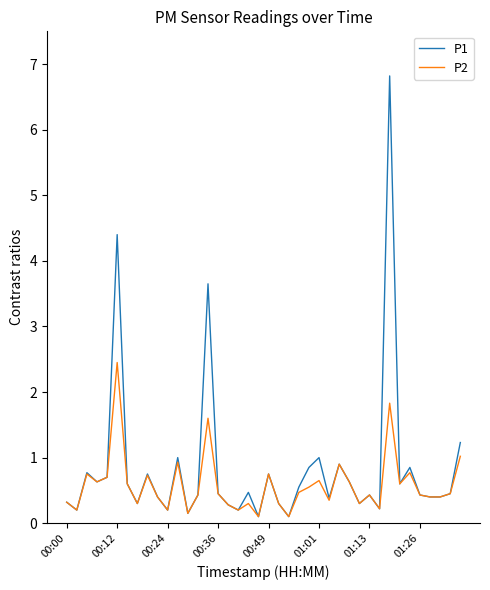

List the series in order of their peak value, highest first.

P1, P2